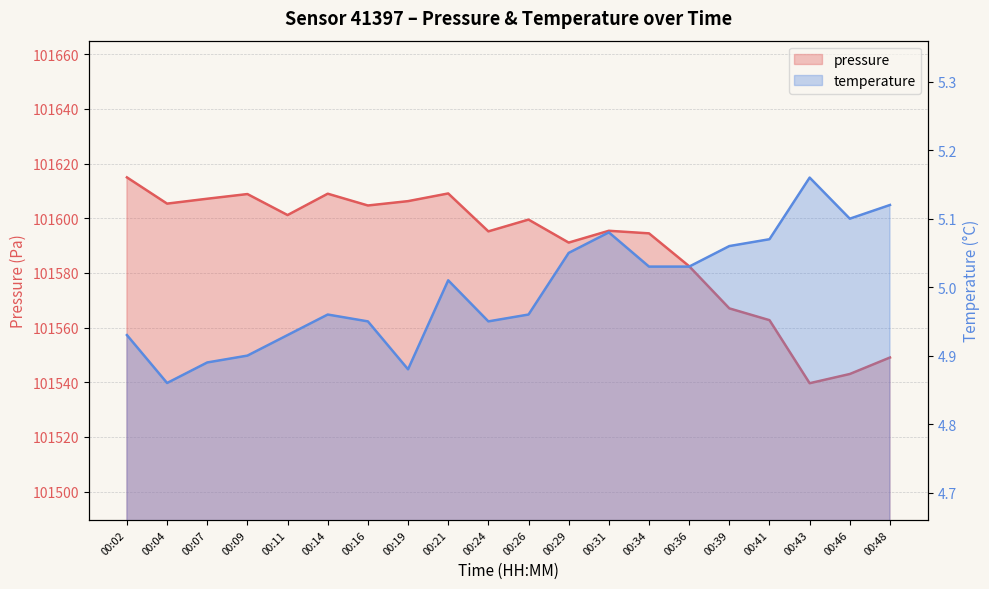

Rank the categories by temperature value from highest to lowest.

00:43, 00:48, 00:46, 00:31, 00:41, 00:39, 00:29, 00:34, 00:36, 00:21, 00:14, 00:26, 00:16, 00:24, 00:02, 00:11, 00:09, 00:07, 00:19, 00:04